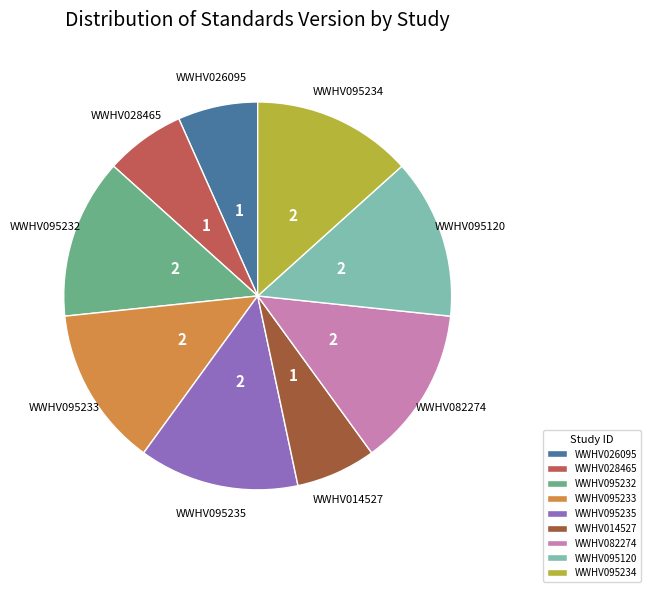

Is the sum of WWHV026095 and WWHV095233 greater than half?

No